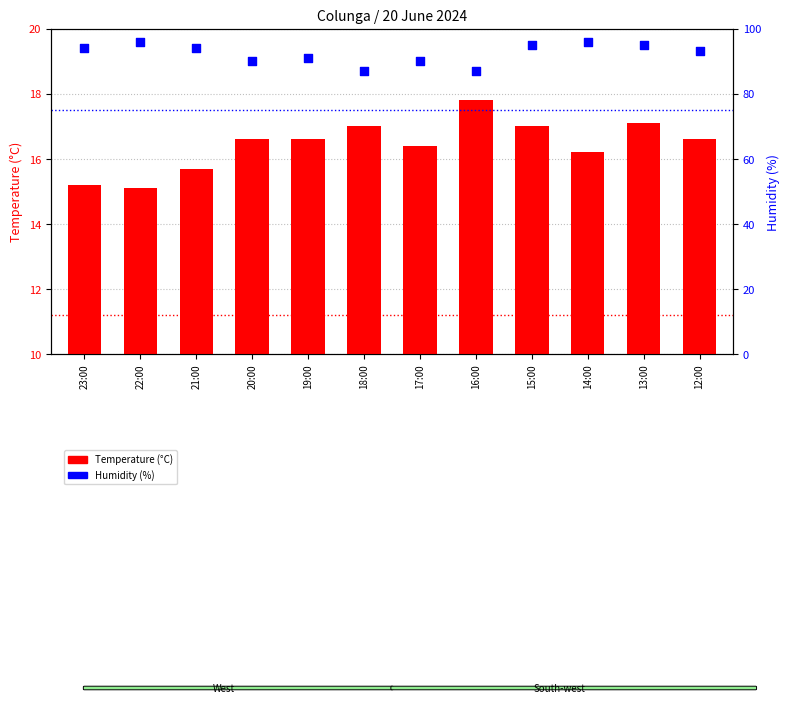

What are all the series names shown in the legend?

Temperature (°C), Humidity (%)